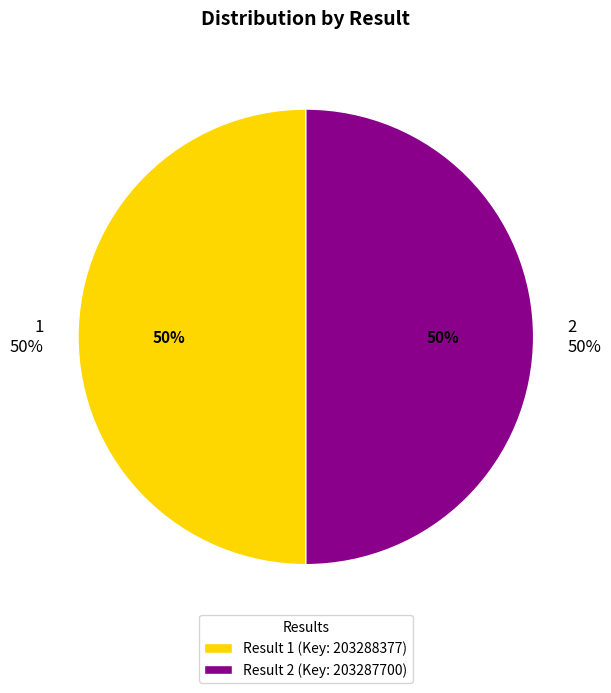

How many slices are in this pie chart?

2